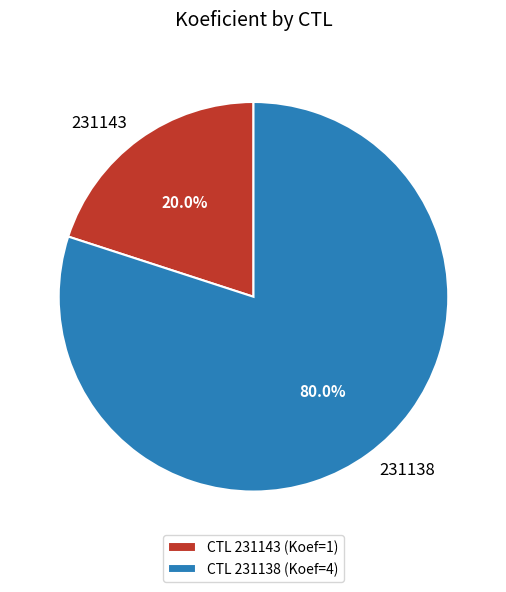

Is 231138 the majority of the pie?

Yes